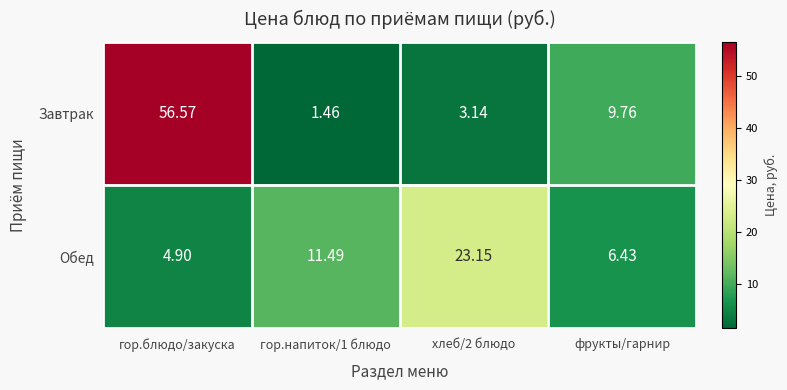

At which label does Завтрак first exceed 9?

гор.блюдо/закуска